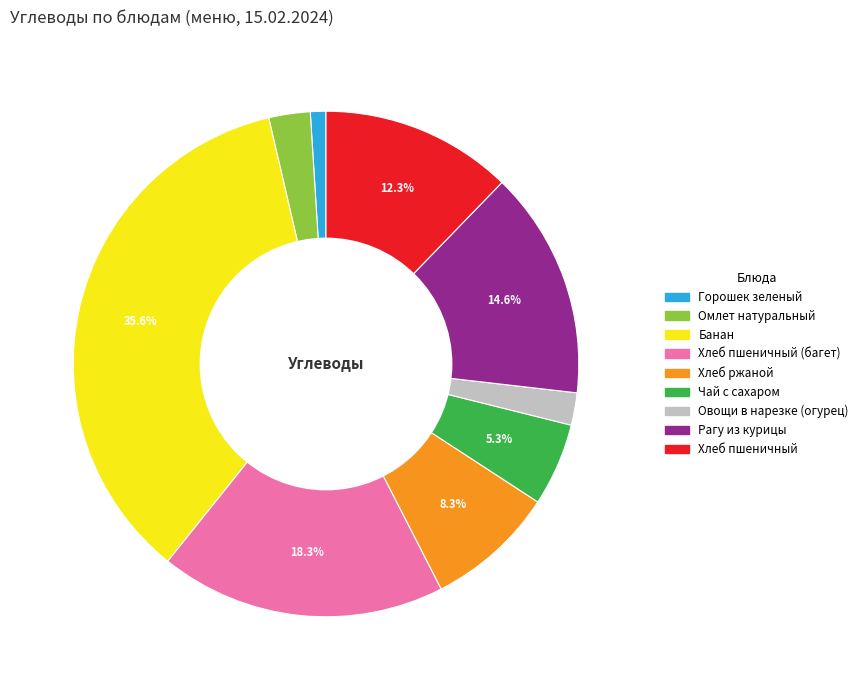

Does any single category account for the majority?

No